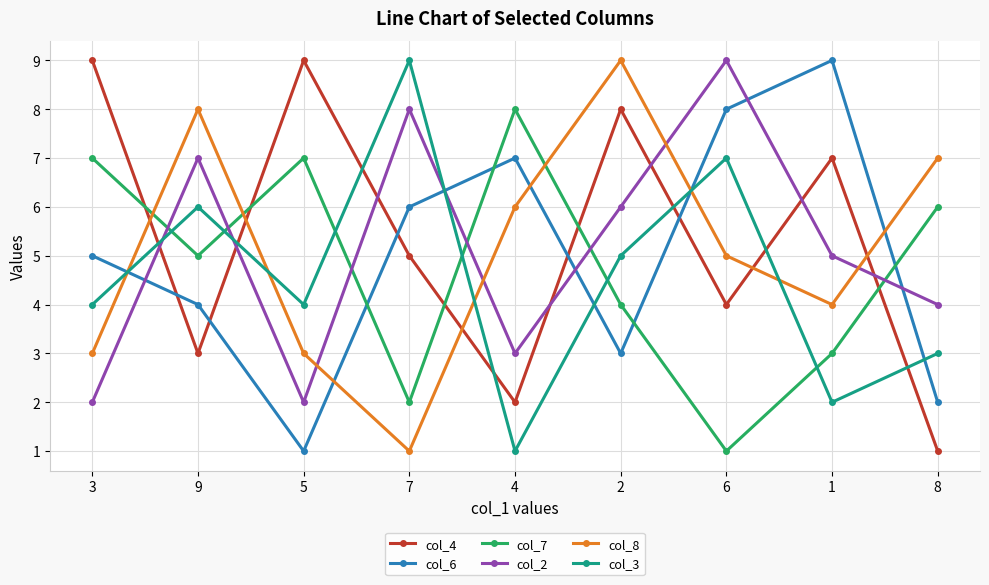

What is the difference between the col_6 values at 7 and 2?

3